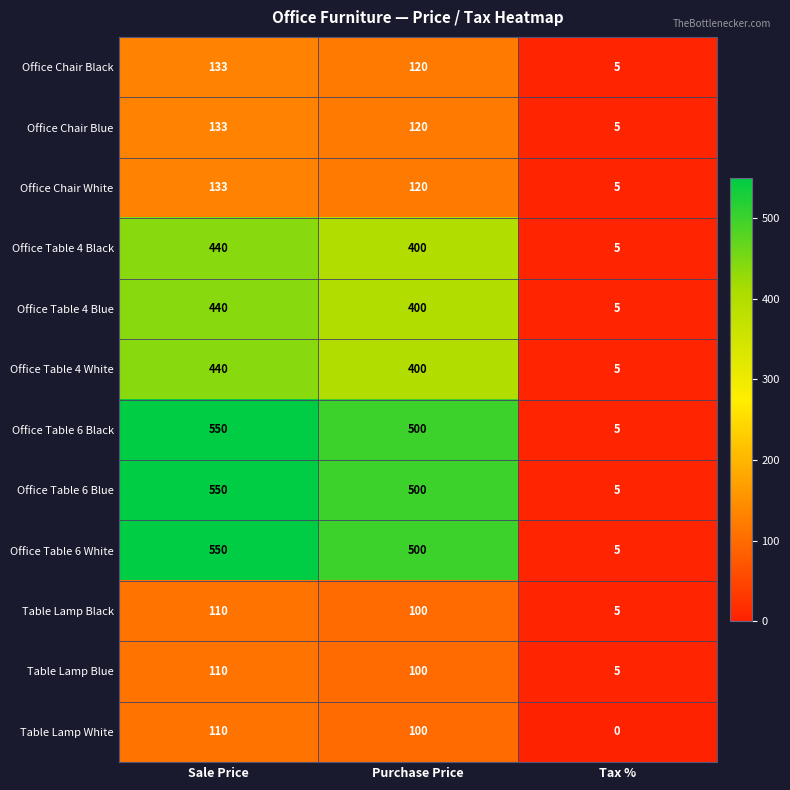

What is the lowest value of the Office Table 6 White series?

5